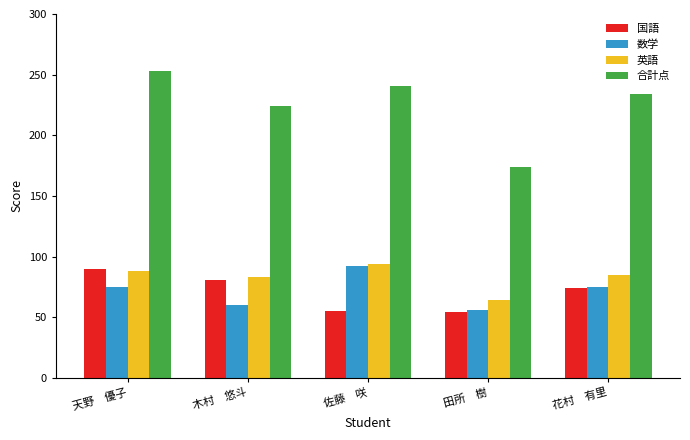

What is the difference between the maximum and minimum values in the 国語 series?

36